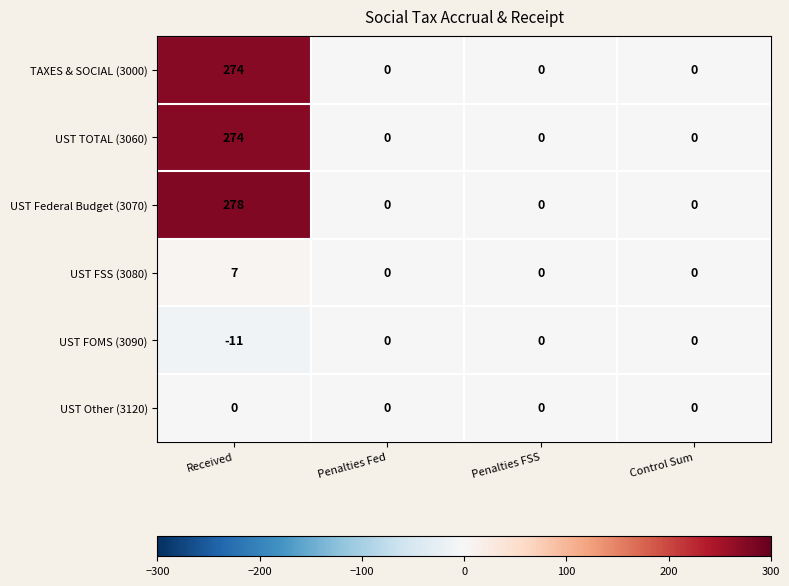

Reading left to right, transcribe all the data shown in this chart.

TAXES & SOCIAL (3000): Received=274	Penalties Fed=0	Penalties FSS=0	Control Sum=0
UST TOTAL (3060): Received=274	Penalties Fed=0	Penalties FSS=0	Control Sum=0
UST Federal Budget (3070): Received=278	Penalties Fed=0	Penalties FSS=0	Control Sum=0
UST FSS (3080): Received=7	Penalties Fed=0	Penalties FSS=0	Control Sum=0
UST FOMS (3090): Received=-11	Penalties Fed=0	Penalties FSS=0	Control Sum=0
UST Other (3120): Received=0	Penalties Fed=0	Penalties FSS=0	Control Sum=0